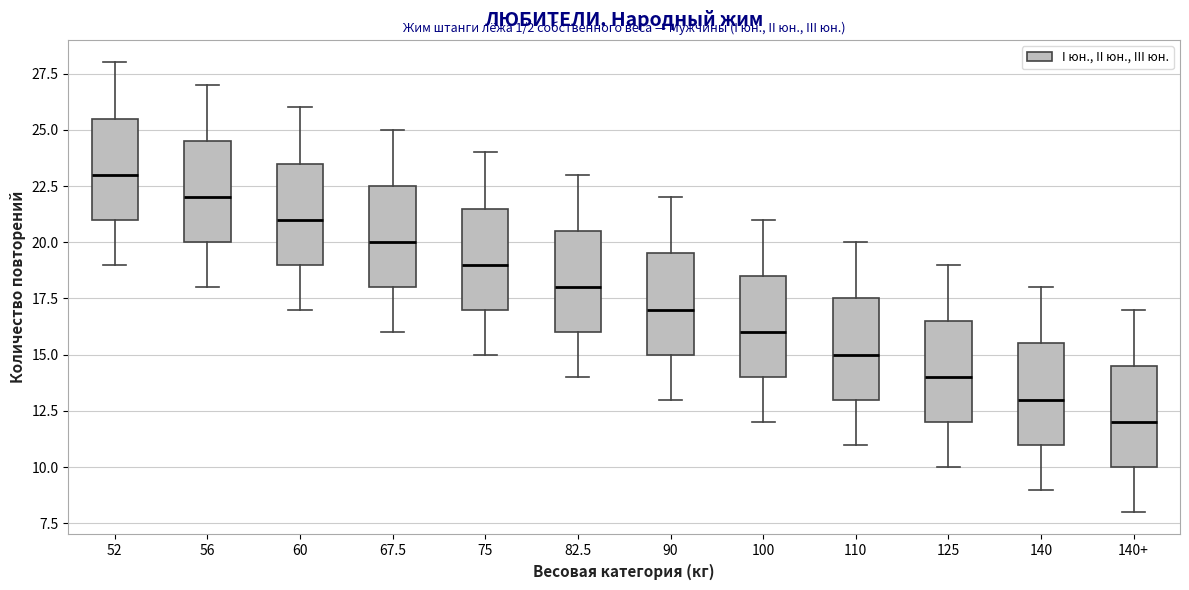

Where is the lower edge of the box for 67.5 on the y-axis? The values are not printed on the chart, so give them approximately, as read against the axis.

18.0